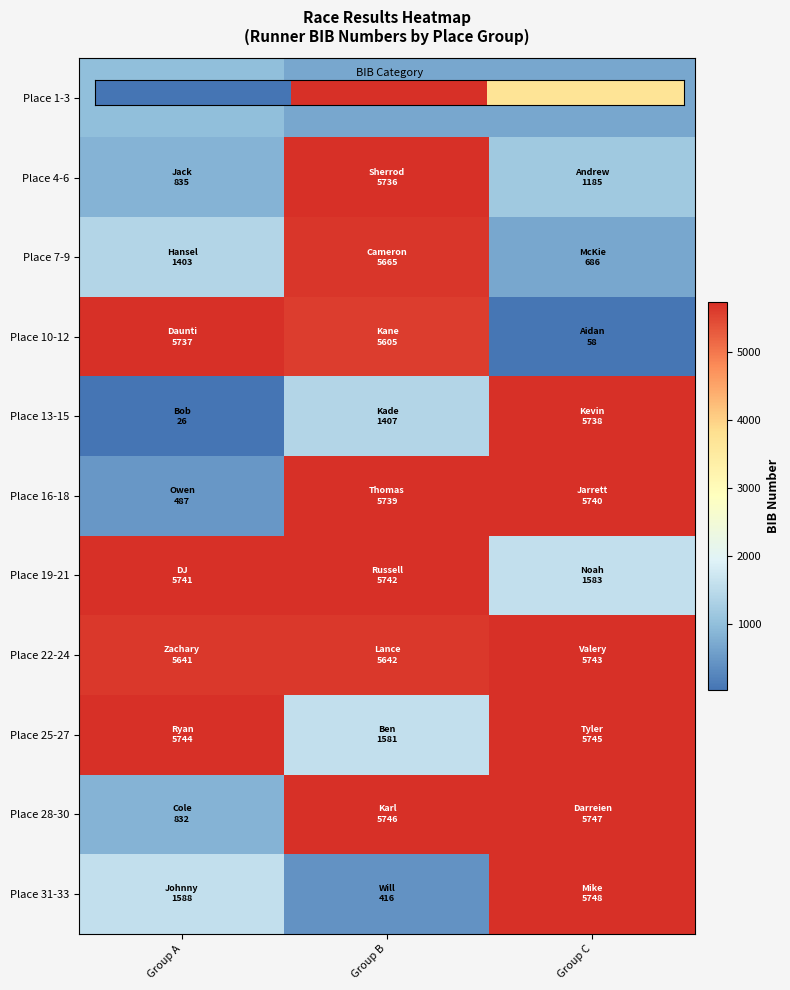

Count the number of categories in the chart.

3